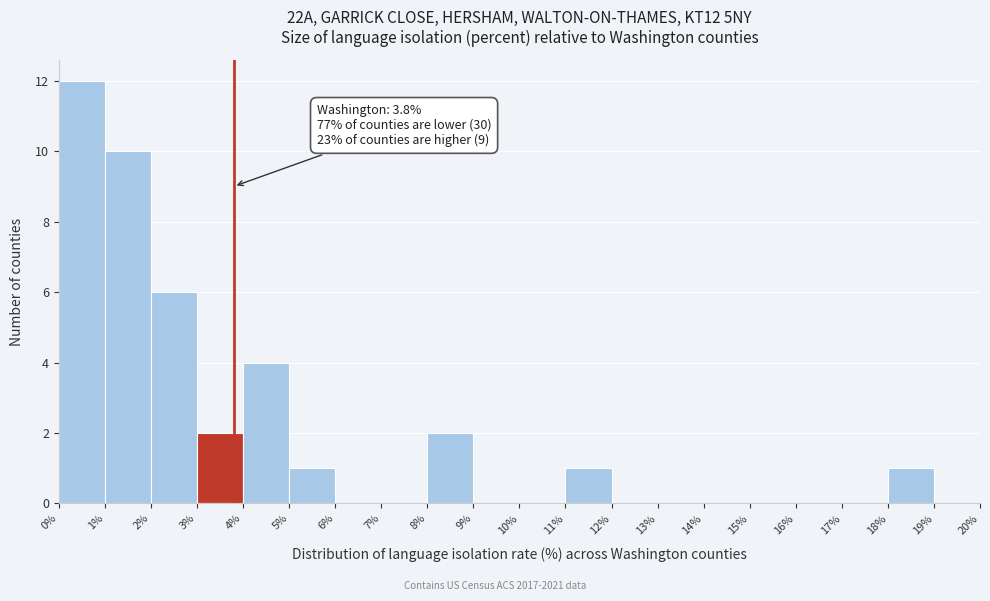

Over which range of the x-axis is the bar tallest?

0% to 1%